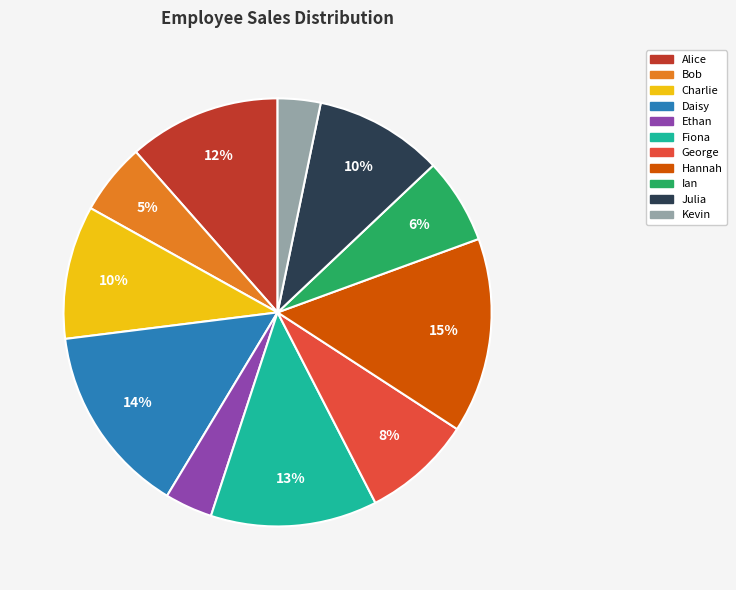

To the nearest percent, what is the combined percentage of Fiona and Bob?

18%